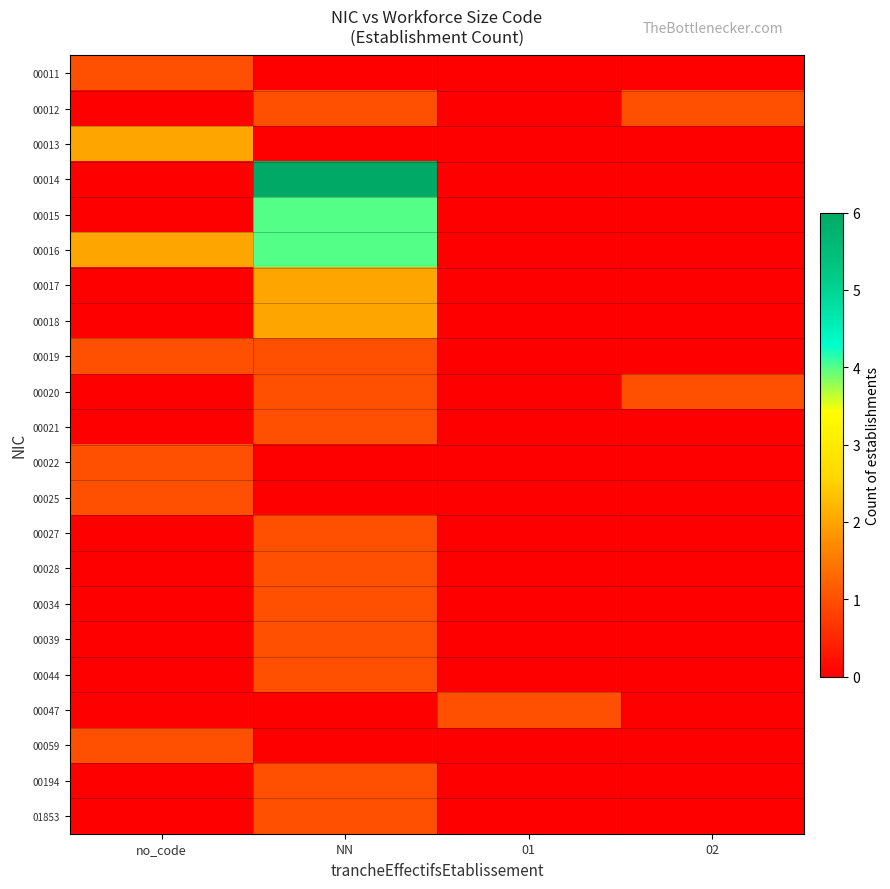

Reading right to left, transcribe all the data shown in this chart.

00011: 02=0	01=0	NN=0	no_code=1
00012: 02=1	01=0	NN=1	no_code=0
00013: 02=0	01=0	NN=0	no_code=2
00014: 02=0	01=0	NN=6	no_code=0
00015: 02=0	01=0	NN=4	no_code=0
00016: 02=0	01=0	NN=4	no_code=2
00017: 02=0	01=0	NN=2	no_code=0
00018: 02=0	01=0	NN=2	no_code=0
00019: 02=0	01=0	NN=1	no_code=1
00020: 02=1	01=0	NN=1	no_code=0
00021: 02=0	01=0	NN=1	no_code=0
00022: 02=0	01=0	NN=0	no_code=1
00025: 02=0	01=0	NN=0	no_code=1
00027: 02=0	01=0	NN=1	no_code=0
00028: 02=0	01=0	NN=1	no_code=0
00034: 02=0	01=0	NN=1	no_code=0
00039: 02=0	01=0	NN=1	no_code=0
00044: 02=0	01=0	NN=1	no_code=0
00047: 02=0	01=1	NN=0	no_code=0
00059: 02=0	01=0	NN=0	no_code=1
00194: 02=0	01=0	NN=1	no_code=0
01853: 02=0	01=0	NN=1	no_code=0